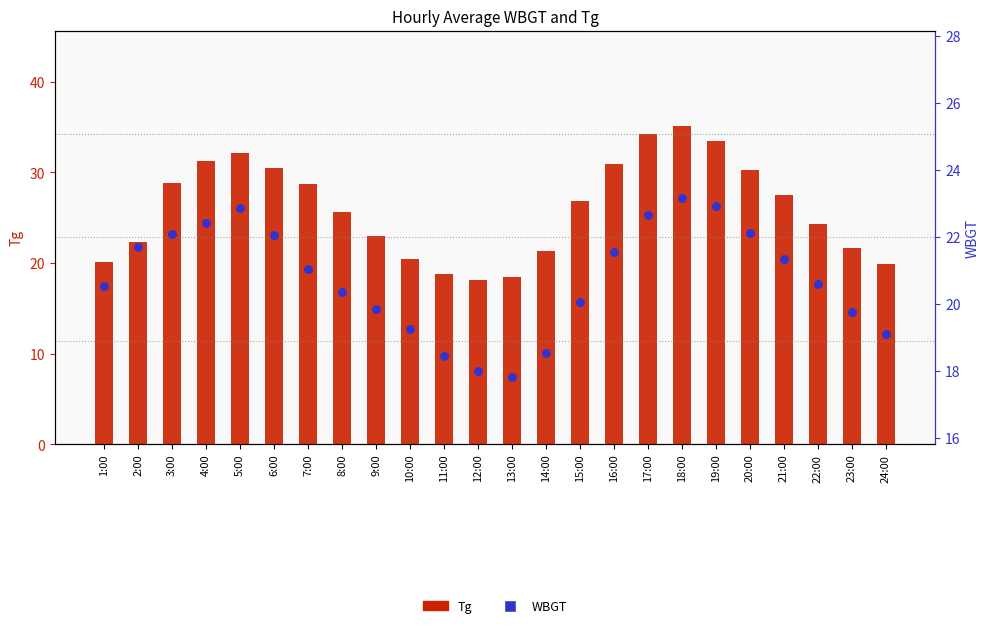

Which series contains the lowest Y value?

WBGT